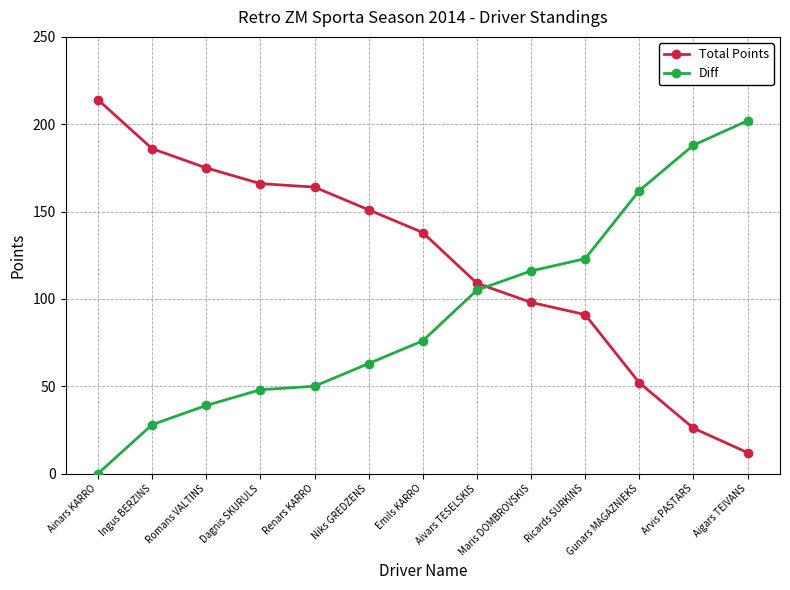

What is the spread (max minus min) of values at Arvis PASTARS?

162